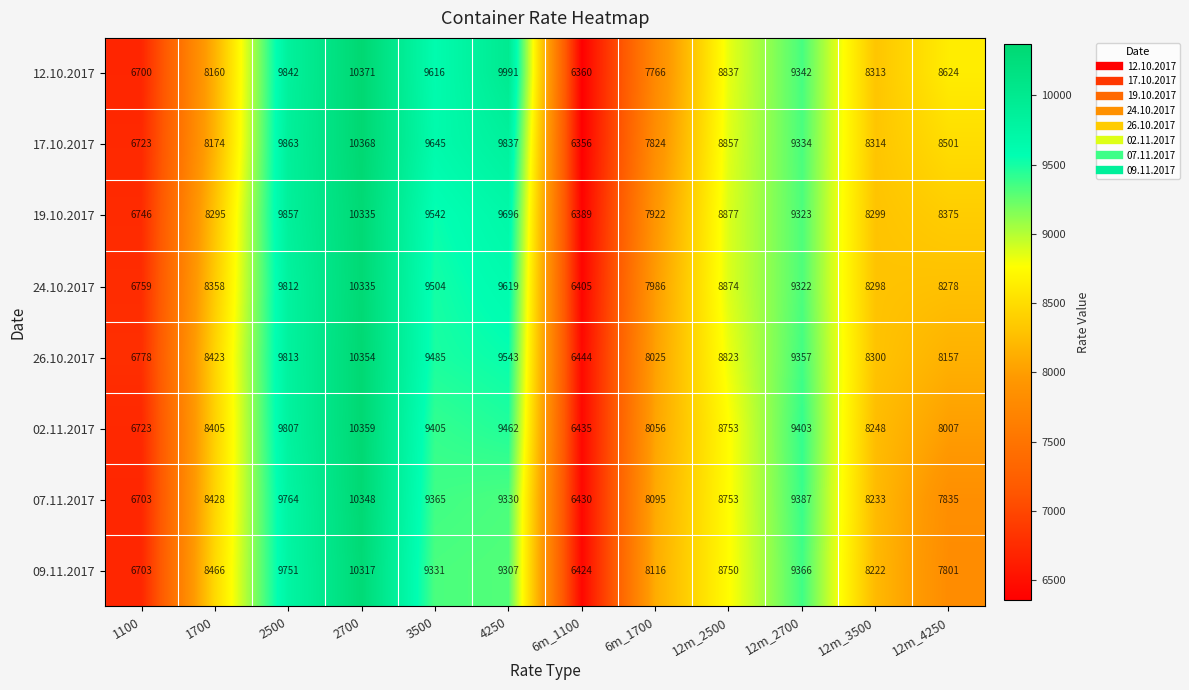

True or false: 02.11.2017 has a value of 8056 at 6m_1700.

True